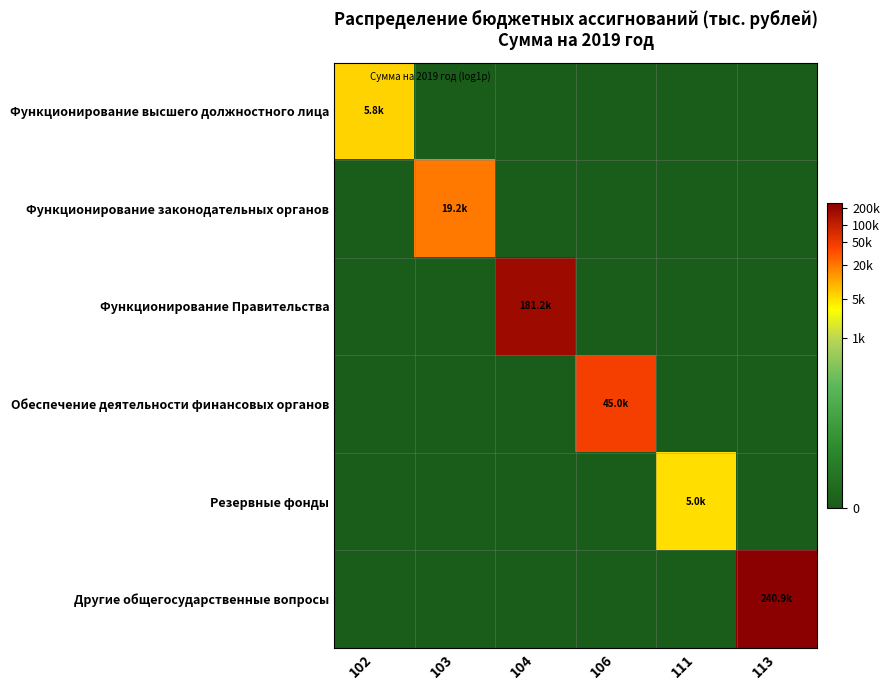

Reading left to right, extract all data points from this chart.

Функционирование высшего должностного лица: 102=8.7	103=0.0	104=0.0	106=0.0	111=0.0	113=0.0
Функционирование законодательных органов: 102=0.0	103=9.9	104=0.0	106=0.0	111=0.0	113=0.0
Функционирование Правительства: 102=0.0	103=0.0	104=12.1	106=0.0	111=0.0	113=0.0
Обеспечение деятельности финансовых органов: 102=0.0	103=0.0	104=0.0	106=10.7	111=0.0	113=0.0
Резервные фонды: 102=0.0	103=0.0	104=0.0	106=0.0	111=8.5	113=0.0
Другие общегосударственные вопросы: 102=0.0	103=0.0	104=0.0	106=0.0	111=0.0	113=12.4